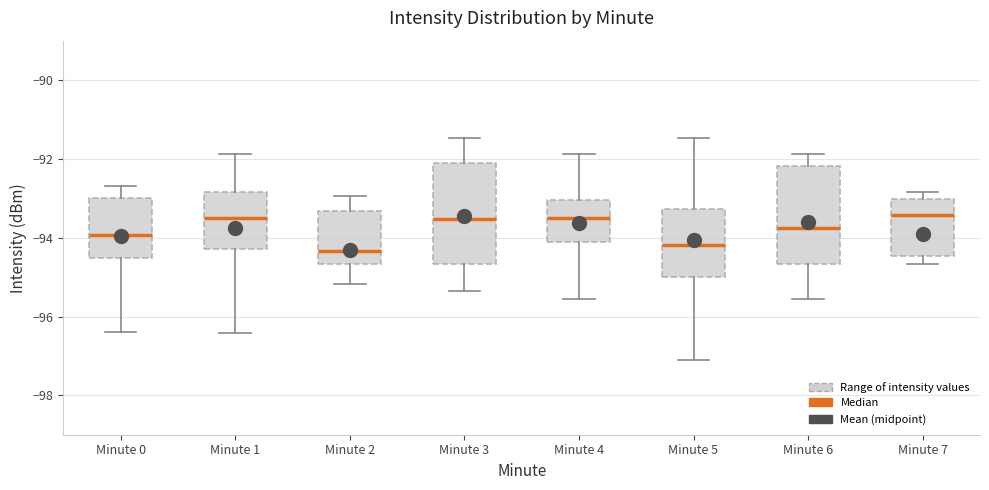

Reading left to right, transcribe this box plot: for each box, give where its median line is, the range the box spans, and where its two whiskers end, as read against the y-axis. The values are not printed on the chart, so give them approximately, as read against the axis.

Minute 0: median -94.0, box -94.6 to -93.0, whiskers -96.4 to -92.6
Minute 1: median -93.4, box -94.2 to -92.8, whiskers -96.4 to -91.8
Minute 2: median -94.4, box -94.6 to -93.4, whiskers -95.2 to -93.0
Minute 3: median -93.6, box -94.6 to -92.2, whiskers -95.4 to -91.4
Minute 4: median -93.4, box -94.2 to -93.0, whiskers -95.6 to -91.8
Minute 5: median -94.2, box -95.0 to -93.2, whiskers -97.0 to -91.4
Minute 6: median -93.8, box -94.6 to -92.2, whiskers -95.6 to -91.8
Minute 7: median -93.4, box -94.4 to -93.0, whiskers -94.6 to -92.8